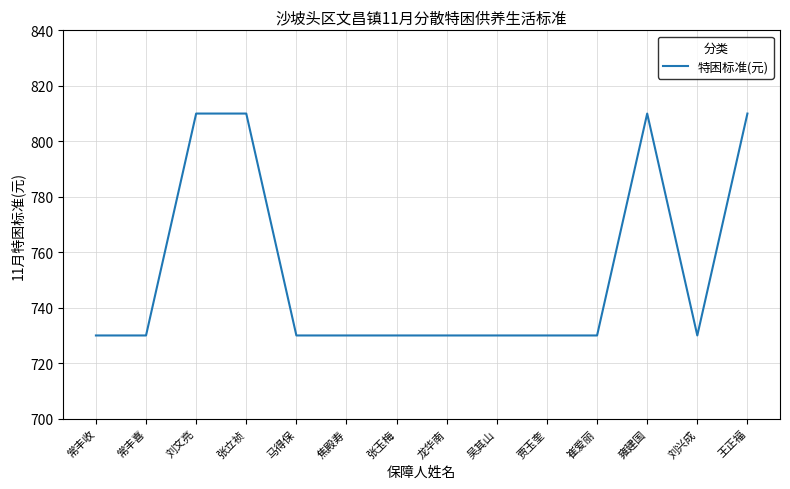

How many lines are shown in the chart?

1